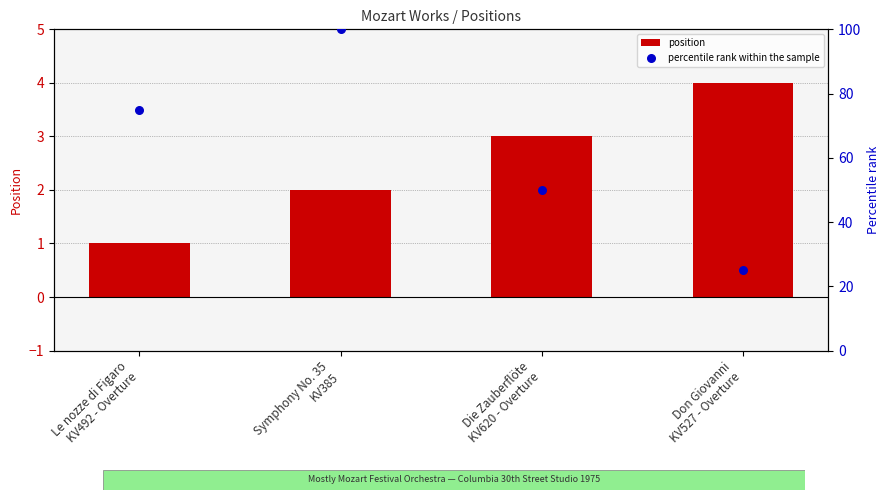

What is the total value across all series at Symphony No. 35
KV385?

102